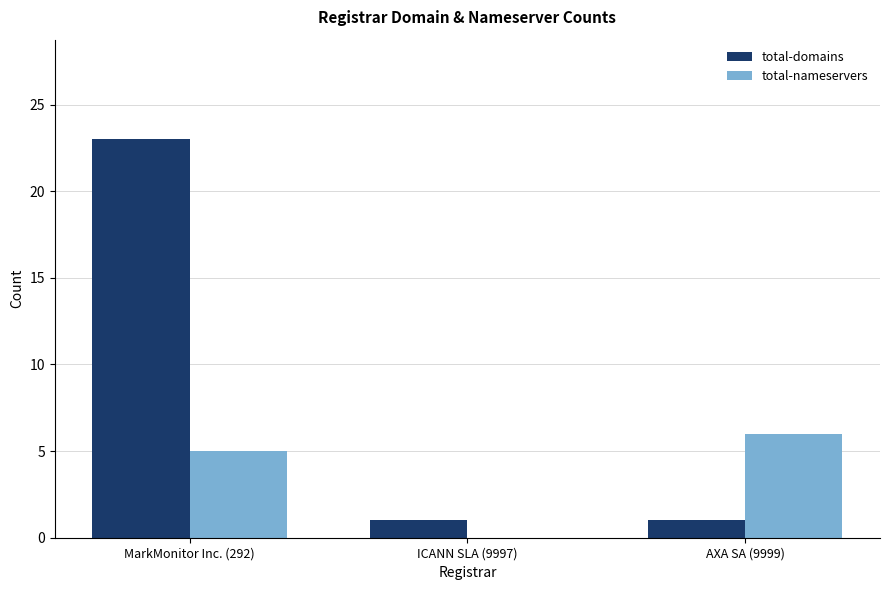

Reading left to right, list all the values displayed in this chart.

total-domains: MarkMonitor Inc. (292)=23	ICANN SLA (9997)=1	AXA SA (9999)=1
total-nameservers: MarkMonitor Inc. (292)=5	ICANN SLA (9997)=0	AXA SA (9999)=6